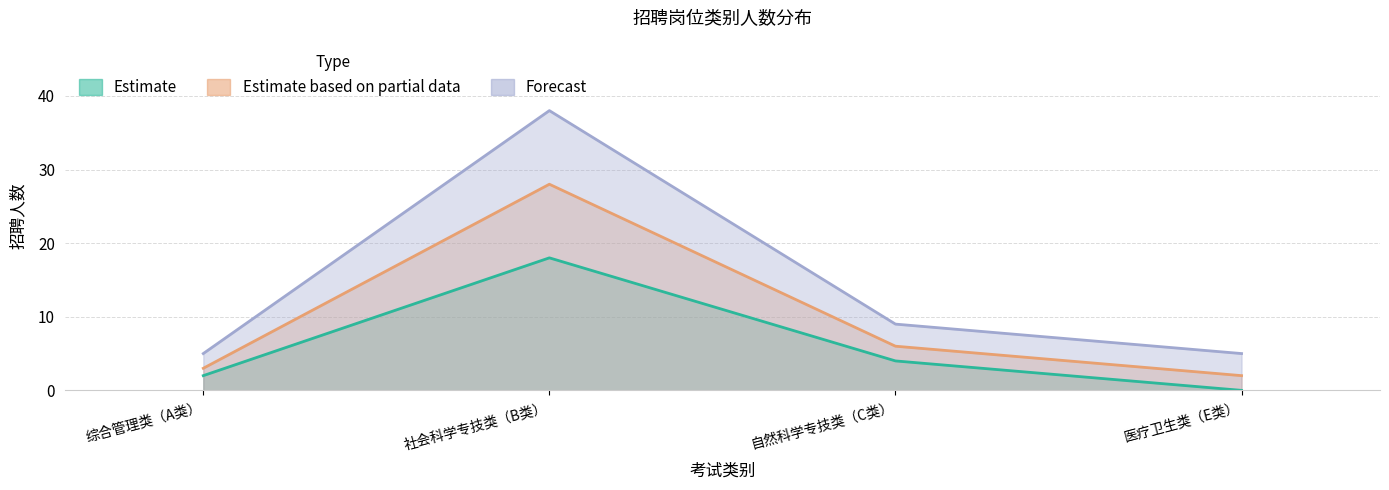

Read the Estimate value at 综合管理类（A类）.

2